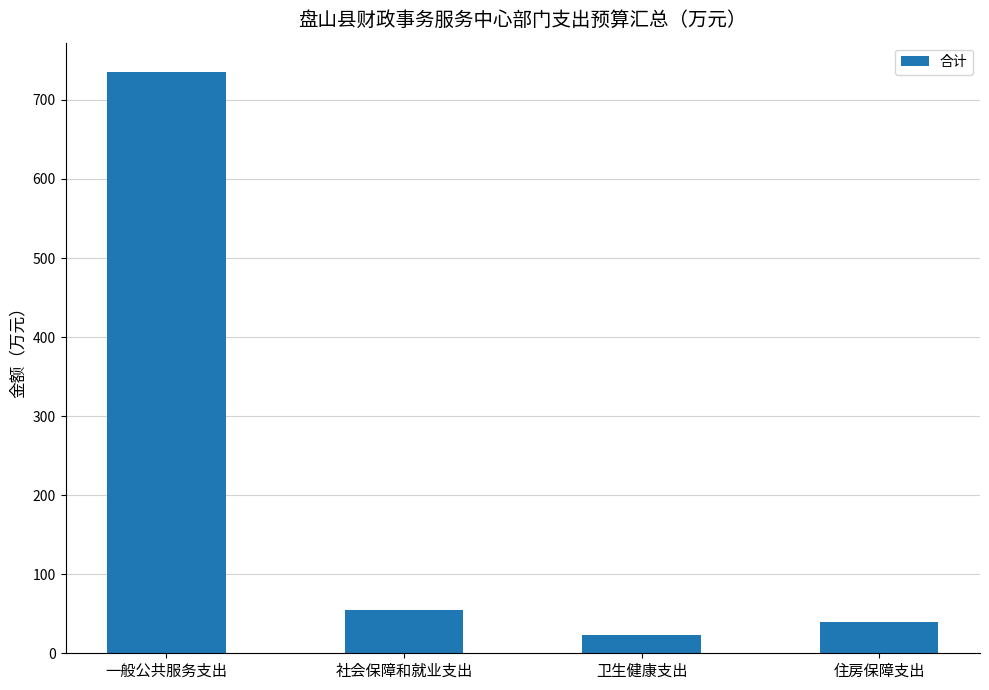

What value does the data have at 一般公共服务支出?

735.7